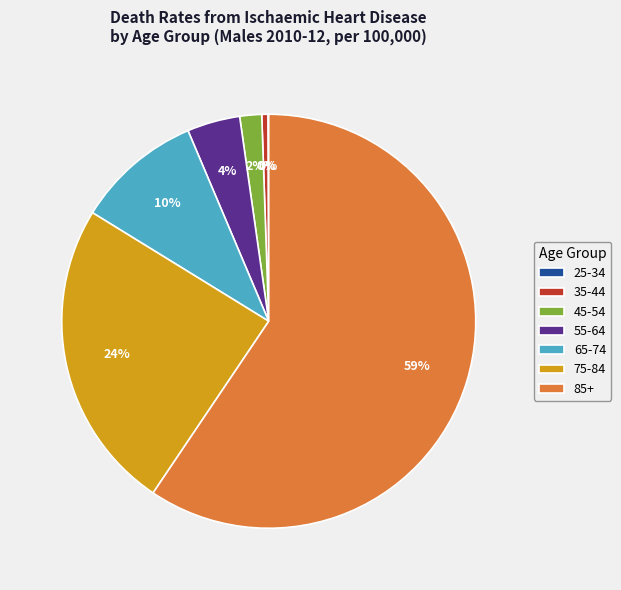

To the nearest percent, what is the combined percentage of 55-64 and 65-74?

14%